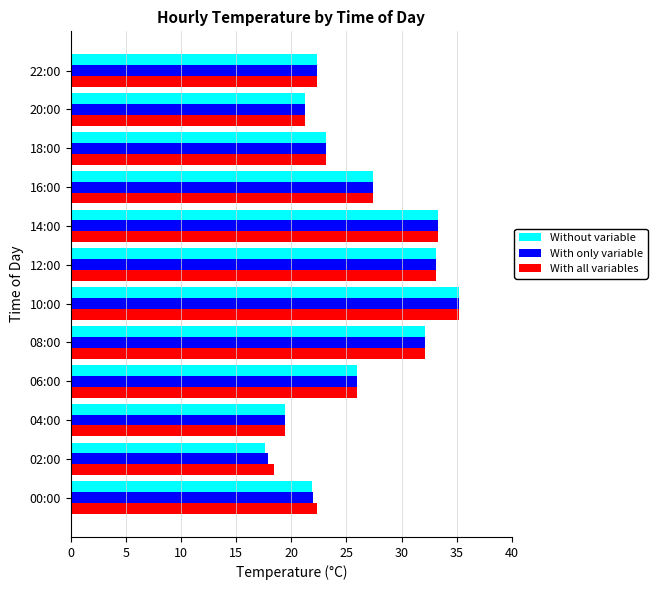

Count the number of data series in this chart.

3